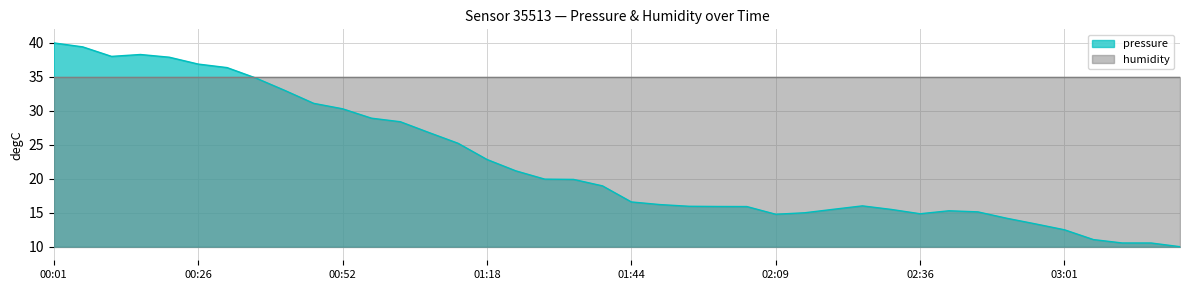

What is the label of the 22nd point from the left?

01:49